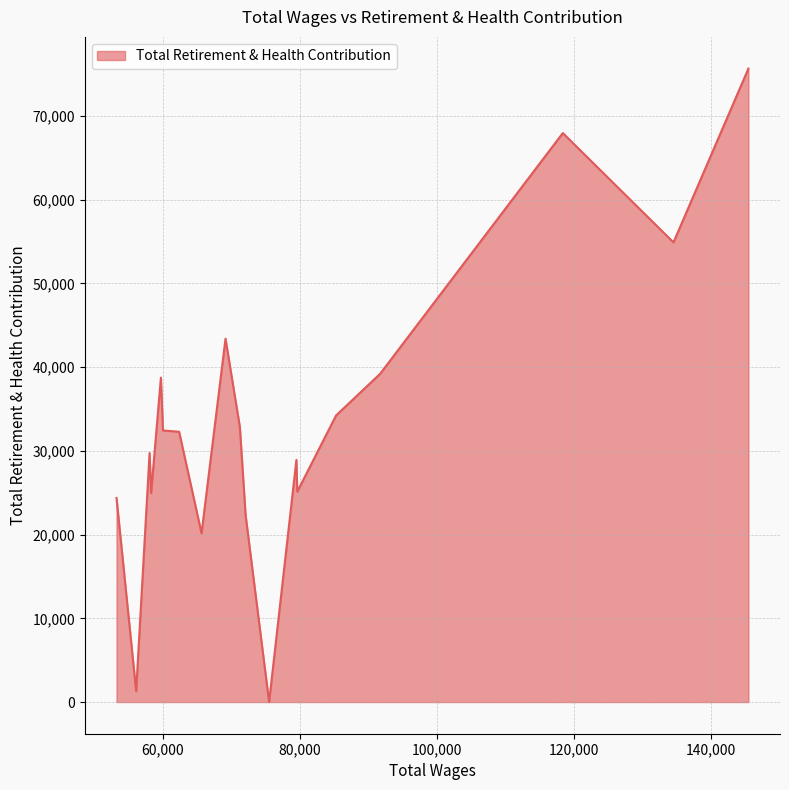

What is the maximum value shown in the chart?

75675